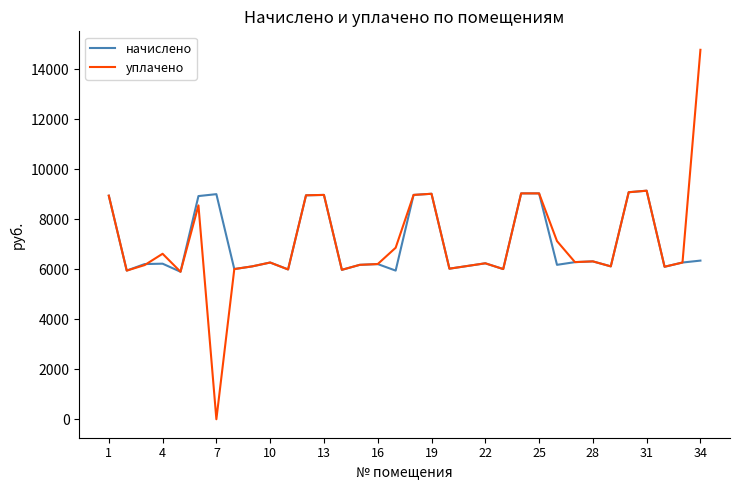

Rank the series by their maximum value, from highest to lowest.

уплачено, начислено